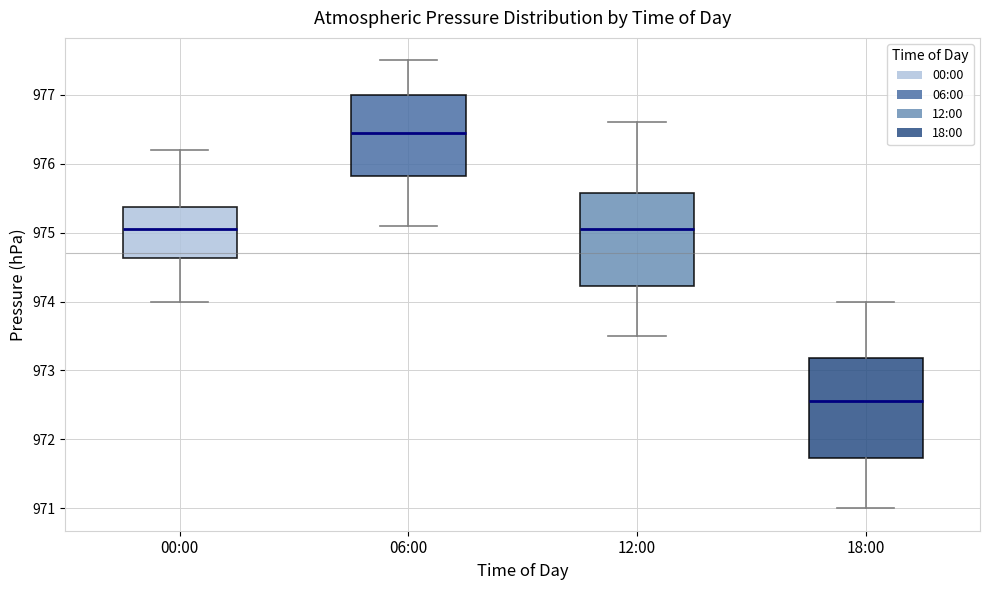

Which box's median line is the highest?

06:00